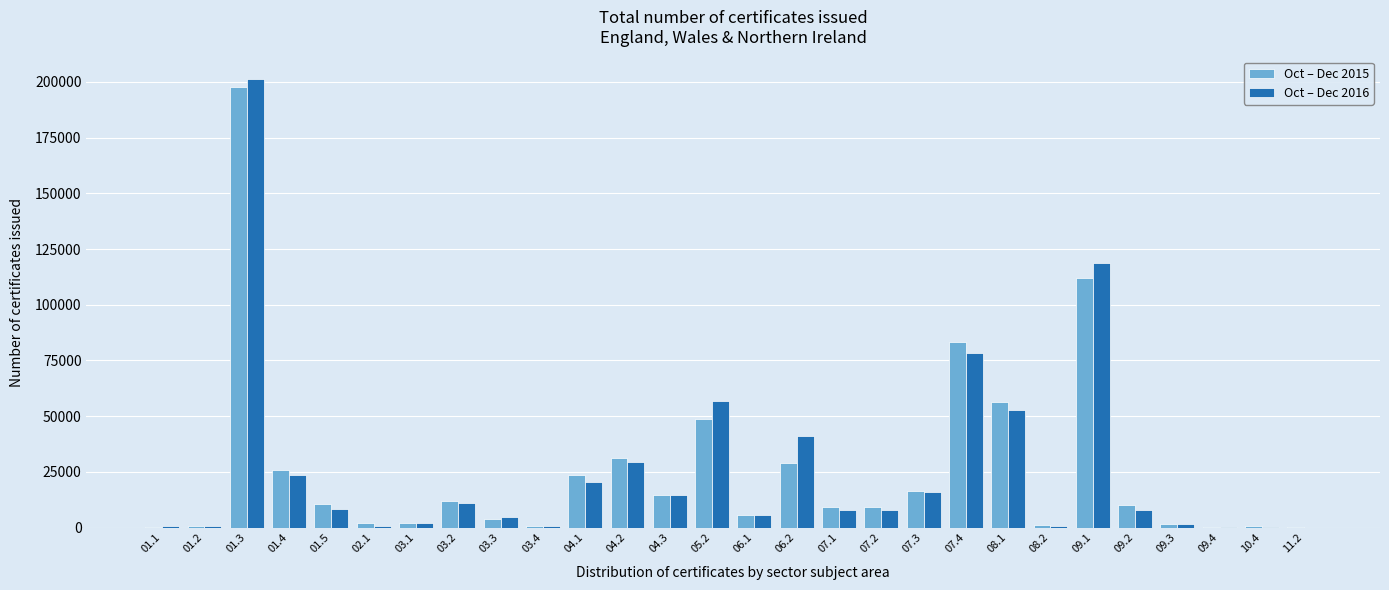

Between 04.3 and 06.1, which series saw the biggest shift?

Oct – Dec 2016